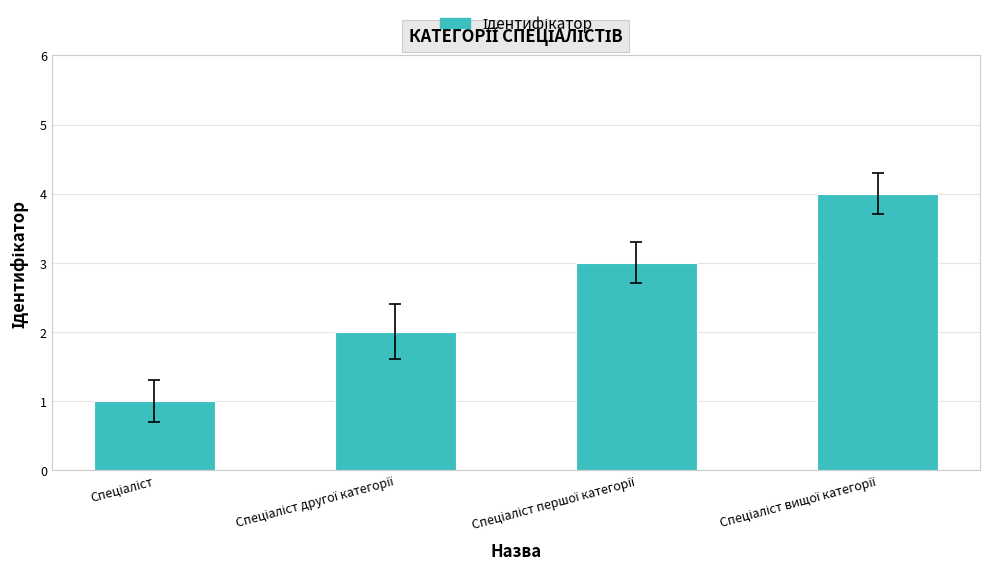

What is the maximum value shown in the chart?

4